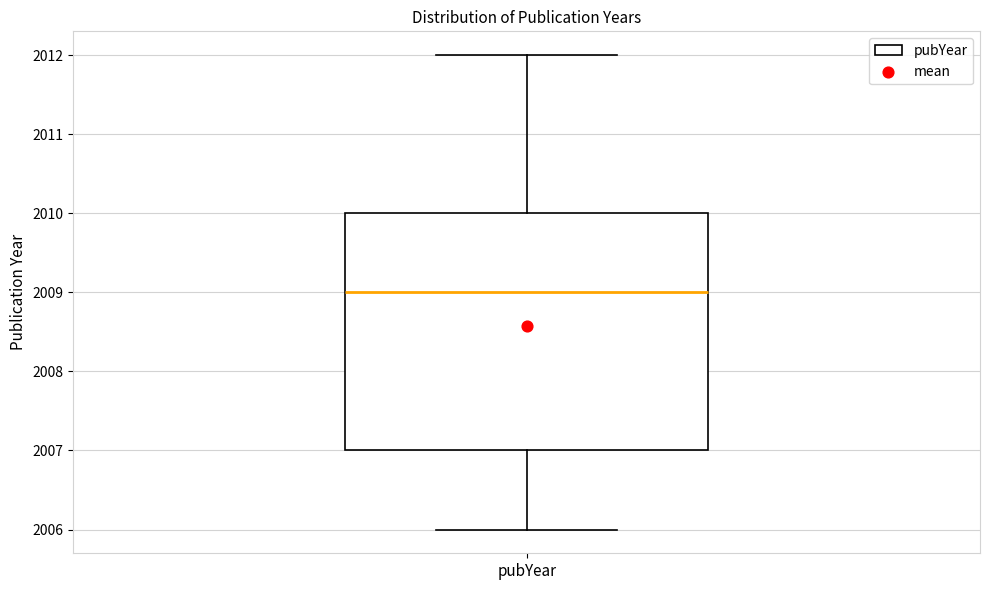

Transcribe this box plot: give where the median line is, the range the box spans, and where the two whiskers end, as read against the y-axis. The values are not printed on the chart, so give them approximately, as read against the axis.

median 2009, box 2007 to 2010, whiskers 2006 to 2012